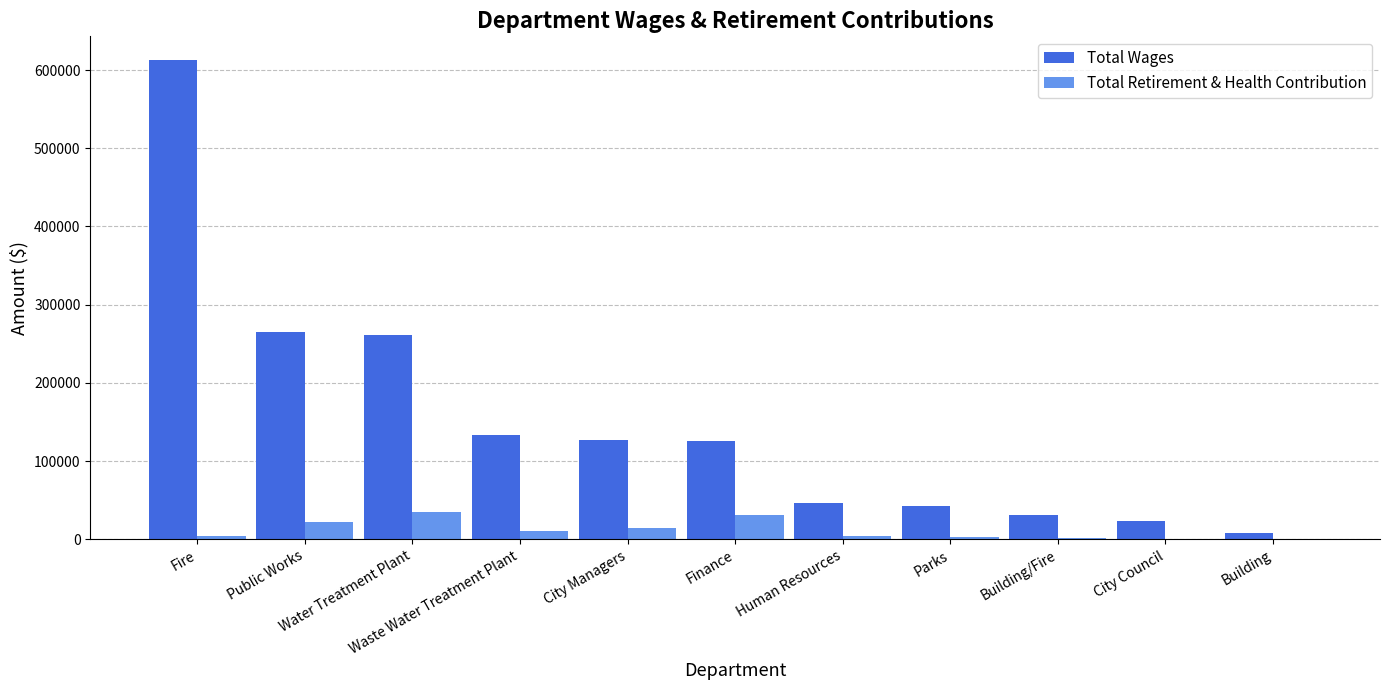

Count the number of data series in this chart.

2